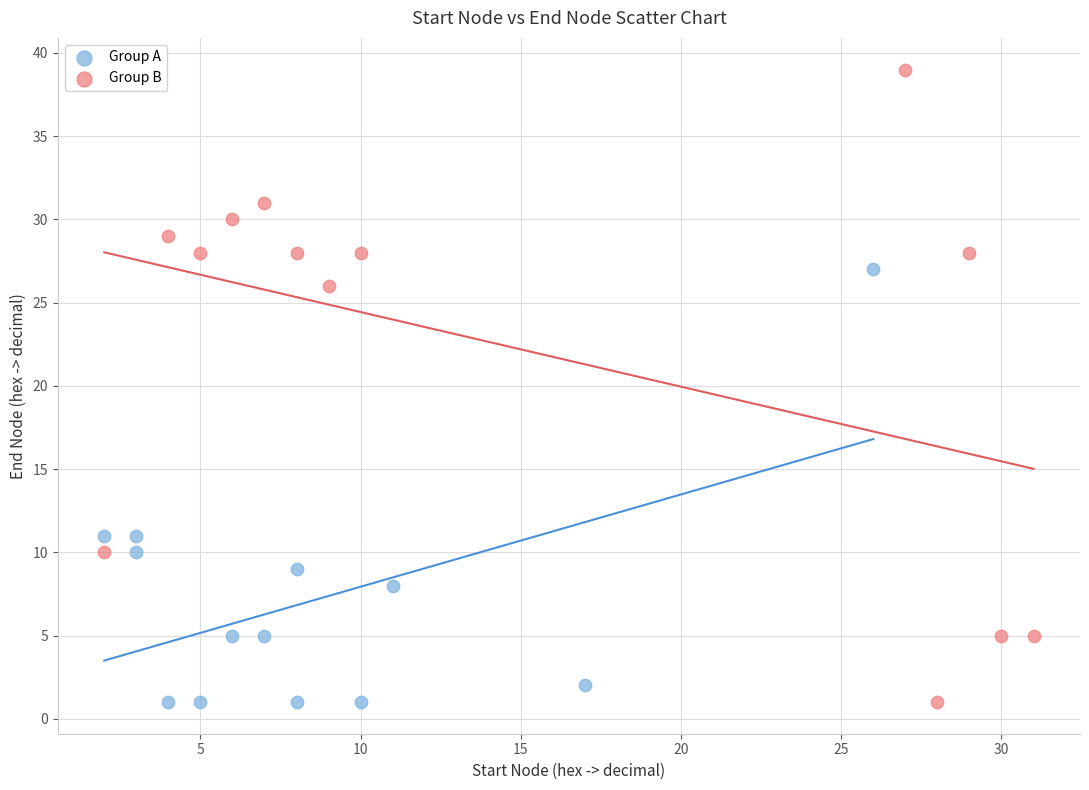

Which series has the largest Y range (max minus min)?

Group B